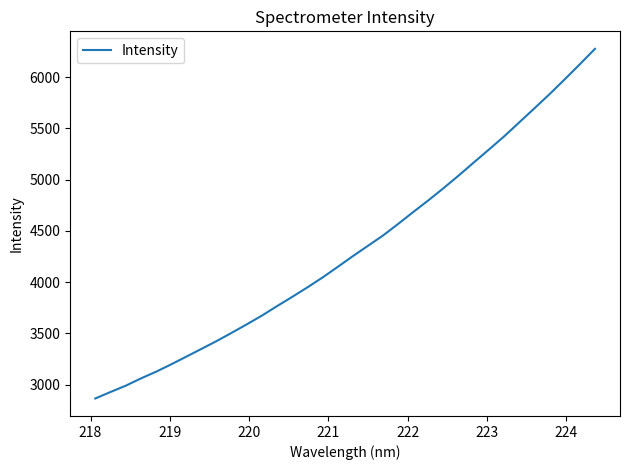

What is the smallest value displayed?

2864.1